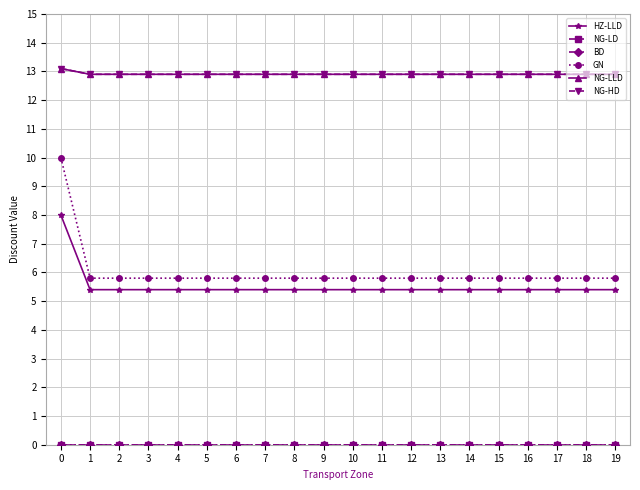

Is this an area chart (filled region under the line)?

No